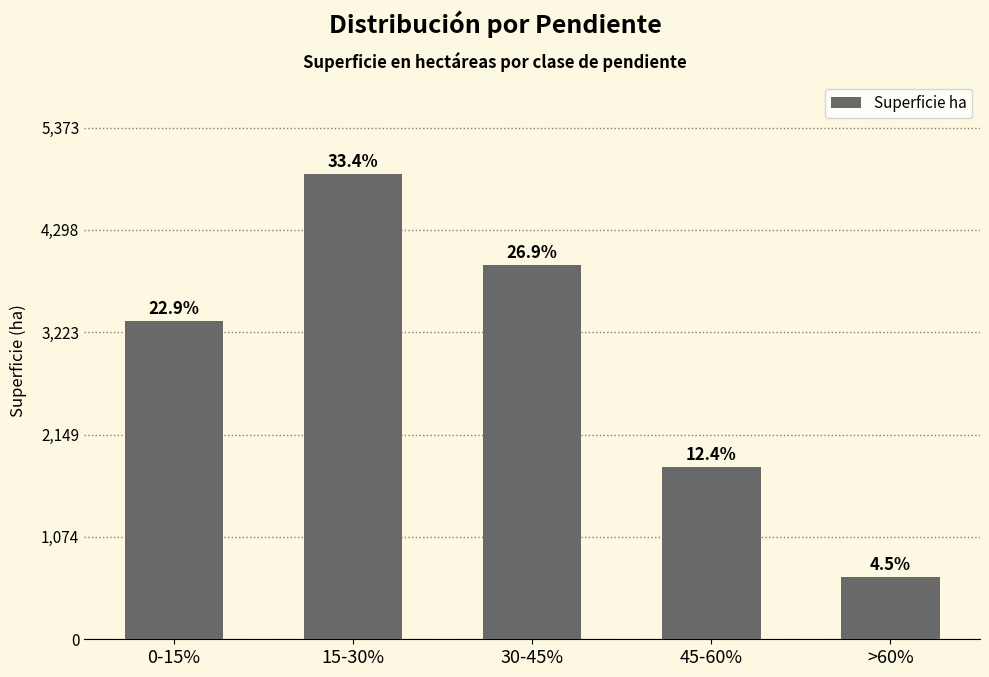

List the labels in order of value, smallest first.

>60%, 45-60%, 0-15%, 30-45%, 15-30%